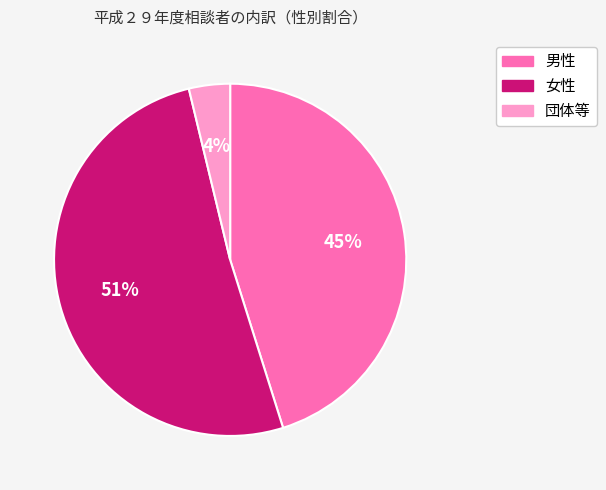

The 男性 slice represents 45% of the pie. True or false?

True